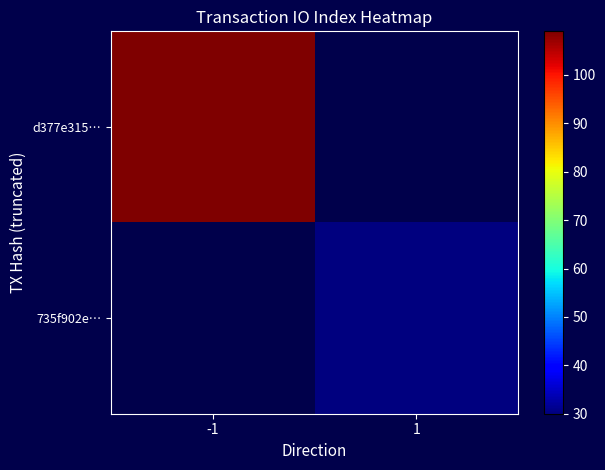

At which label is d377e315… closest to 109?

-1